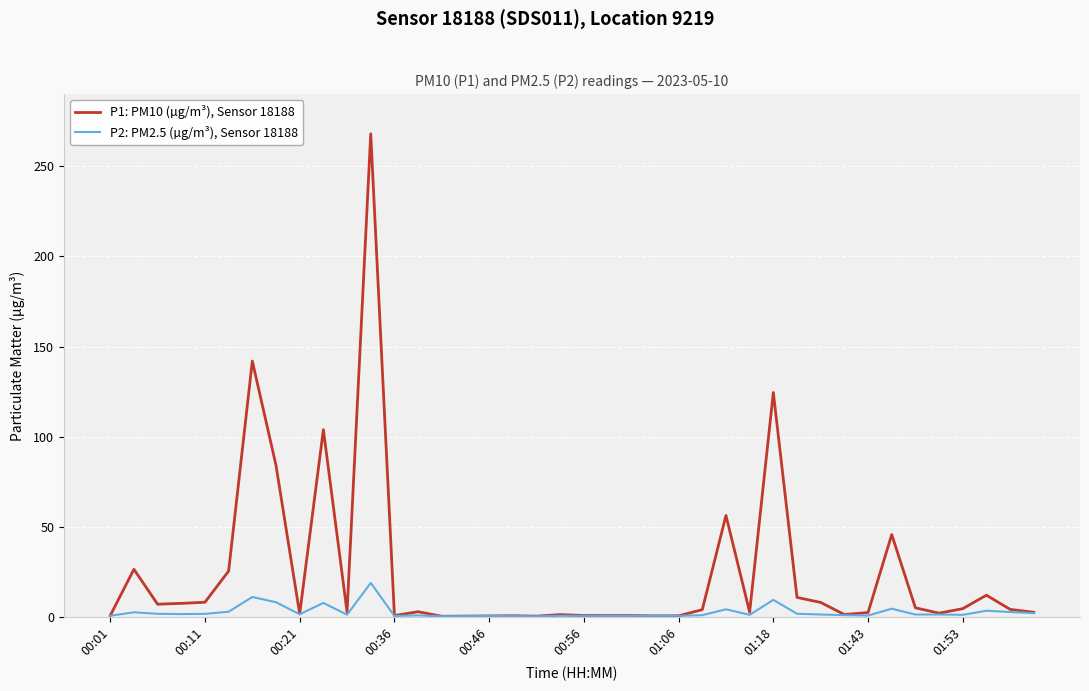

Rank the series by their maximum value, from highest to lowest.

P1: PM10 (µg/m³), Sensor 18188, P2: PM2.5 (µg/m³), Sensor 18188